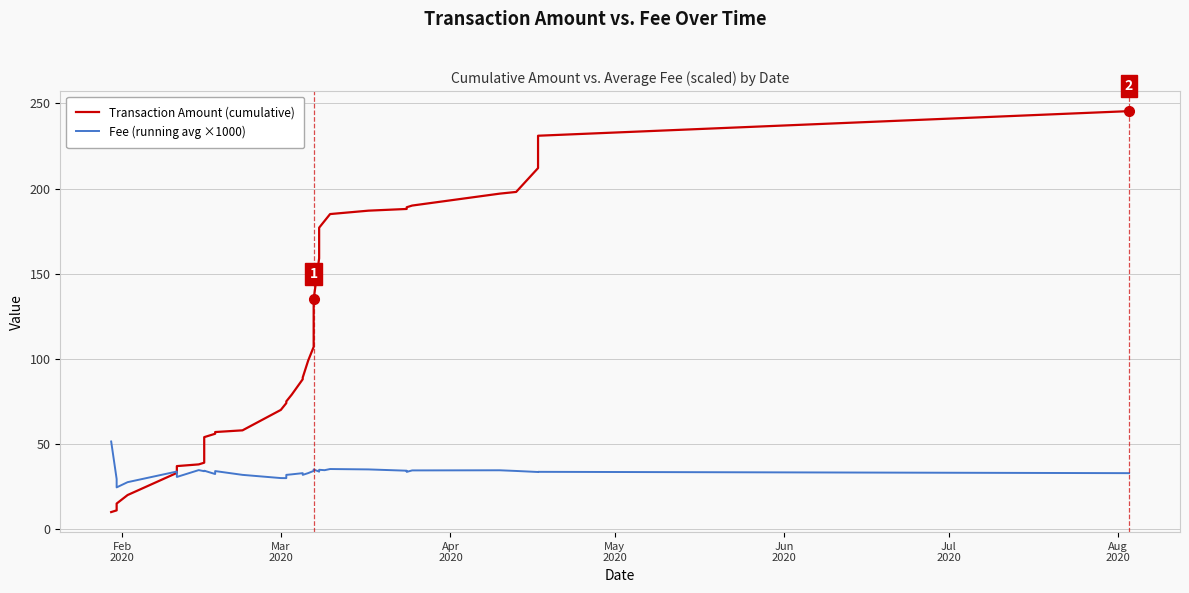

Is the value of Fee (running avg ×1000) at 19 greater than the value of Transaction Amount (cumulative) at 7?

No